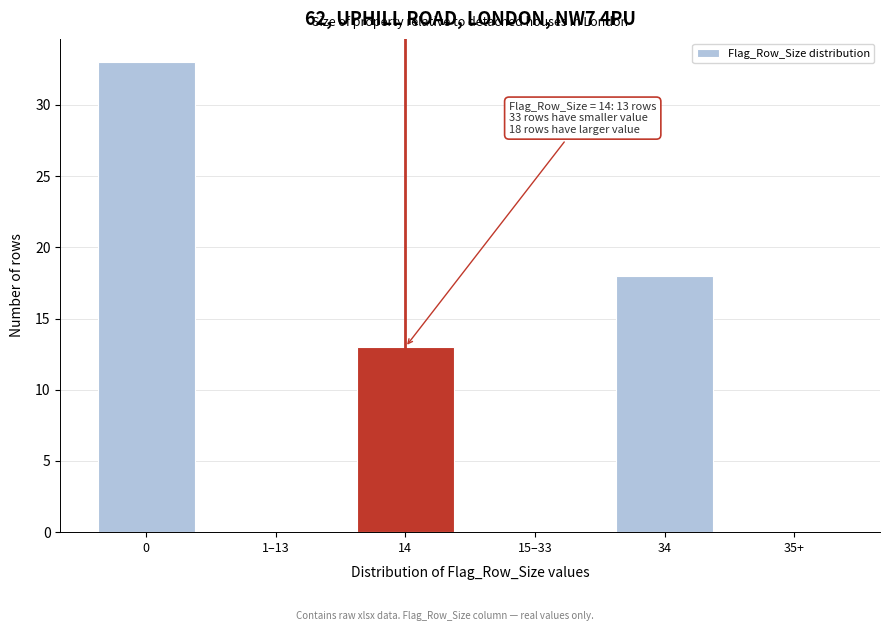

Reading left to right, extract all data points from this chart.

0=33	1–13=0	14=13	15–33=0	34=18	35+=0